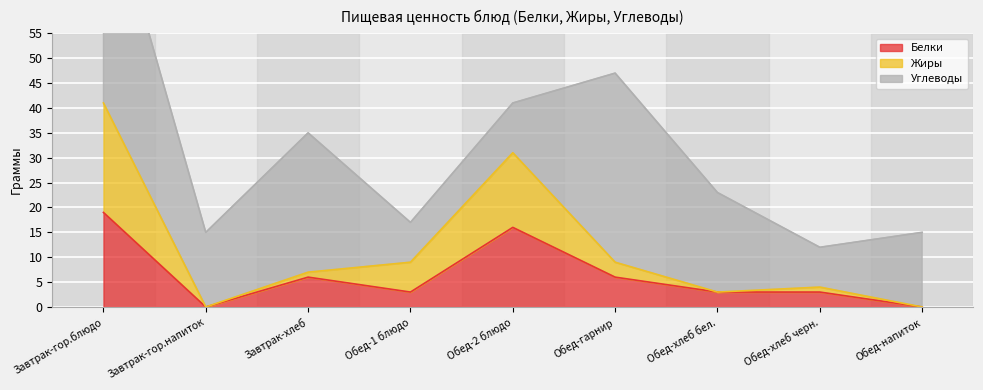

Between Обед-2 блюдо and Обед-гарнир, which series saw the biggest shift?

Жиры